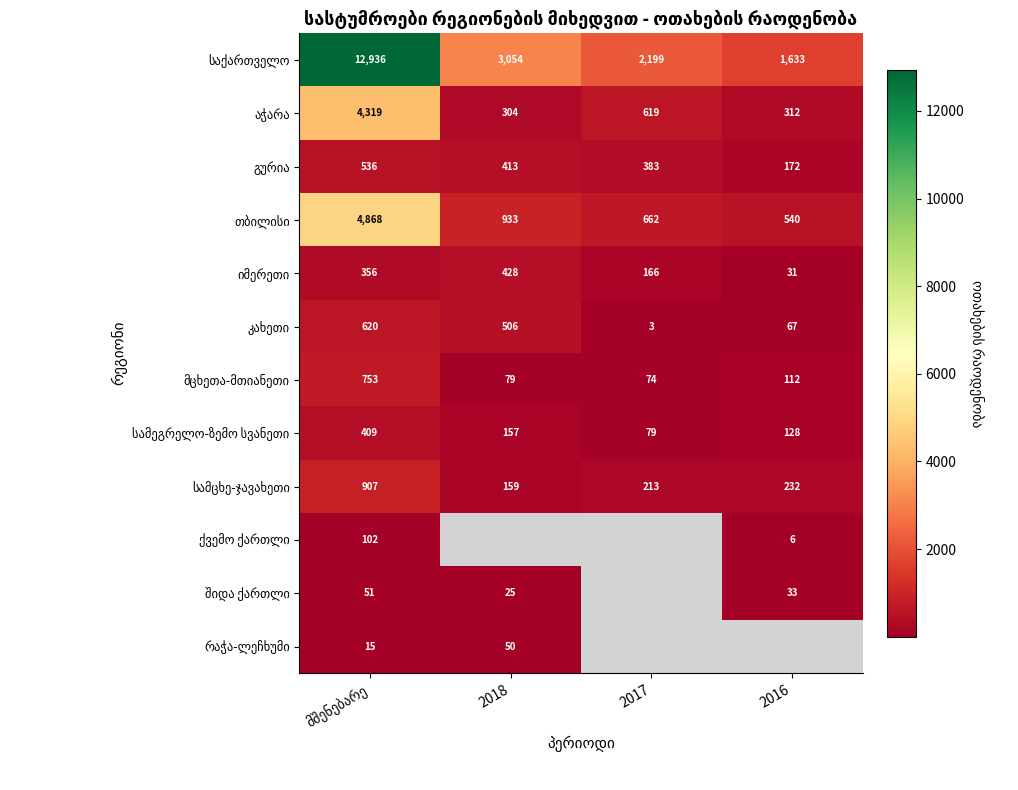

What is the sum of all კახეთი values?

1196.0